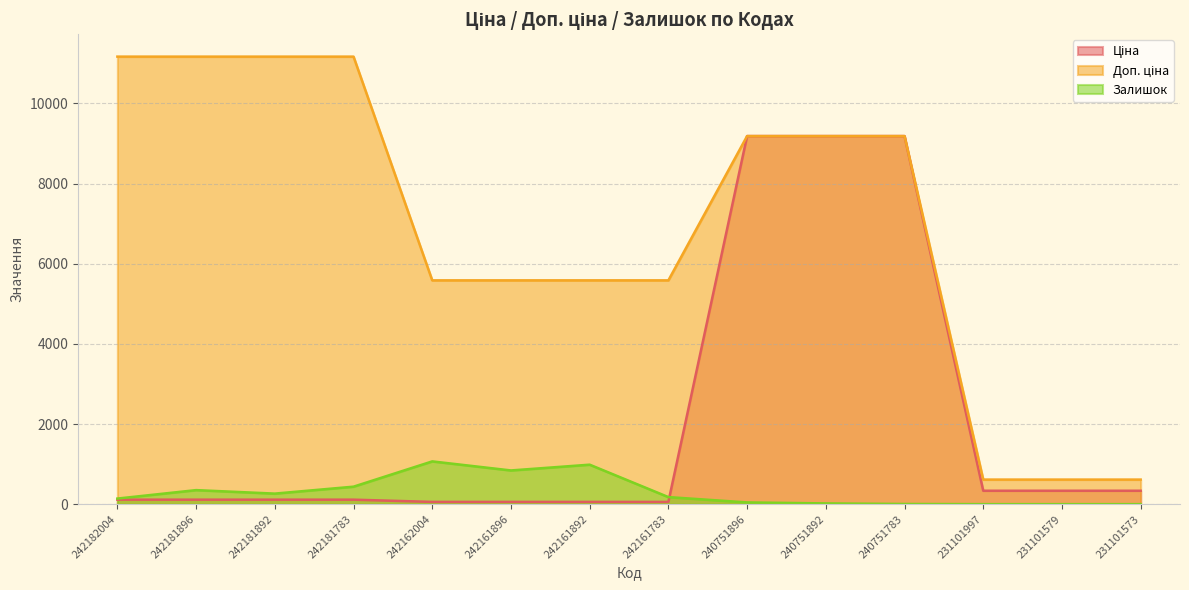

What is the sum of all Залишок values?

4322.0